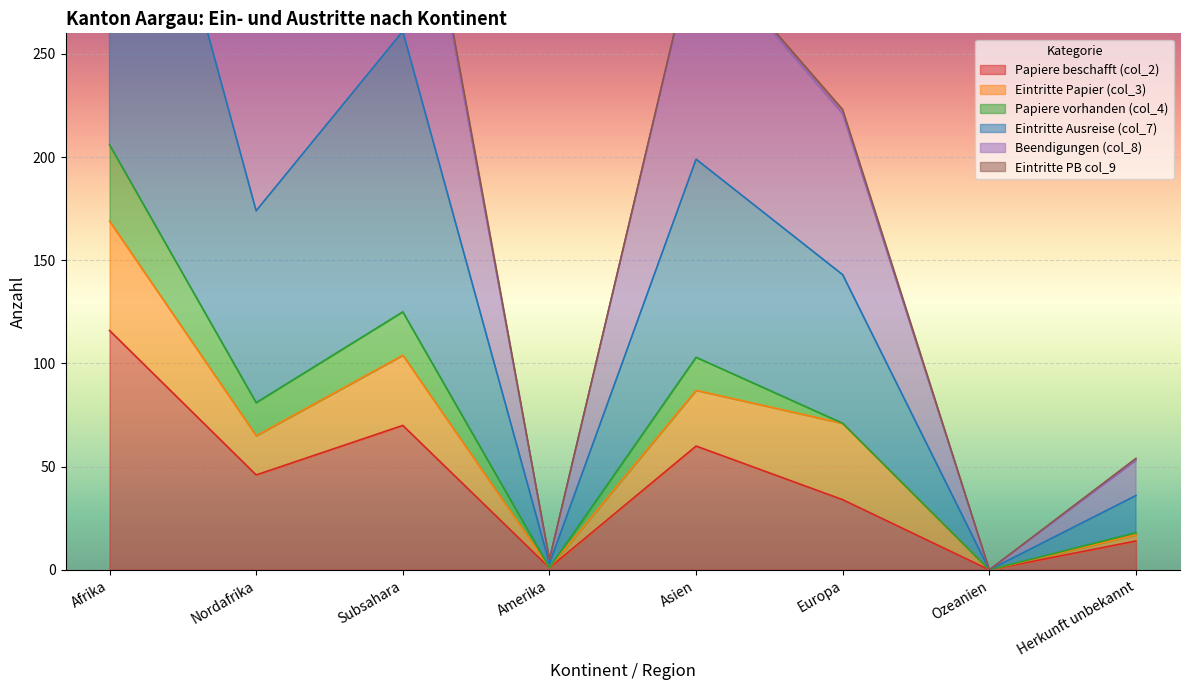

Is it true that Papiere beschafft (col_2) equals 60 at Asien?

True